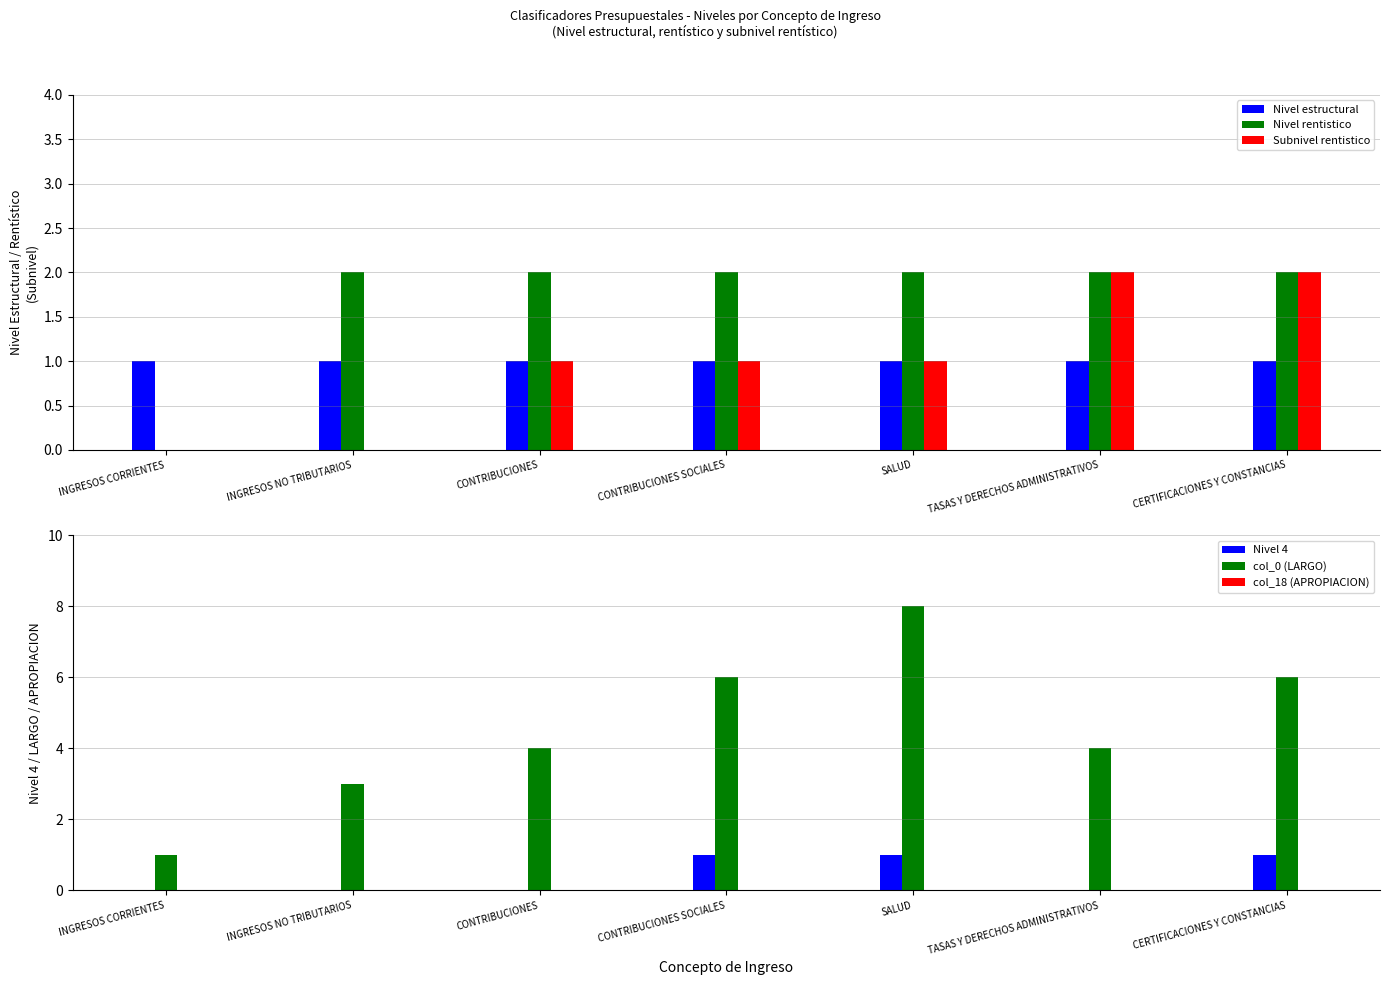

Rank the series at INGRESOS NO TRIBUTARIOS from highest to lowest value.

col_0 (LARGO), Nivel rentistico, Nivel estructural, Subnivel rentistico, Nivel 4, col_18 (APROPIACION)